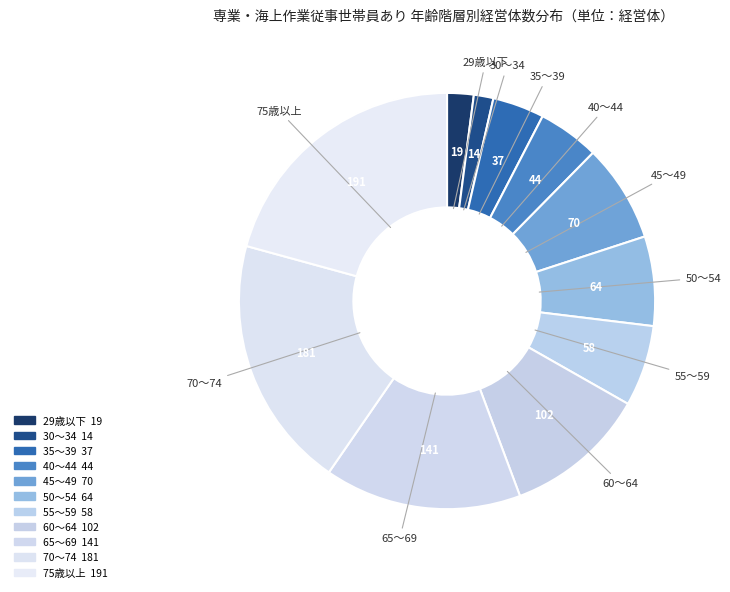

Which category has the smallest portion of the pie?

30～34